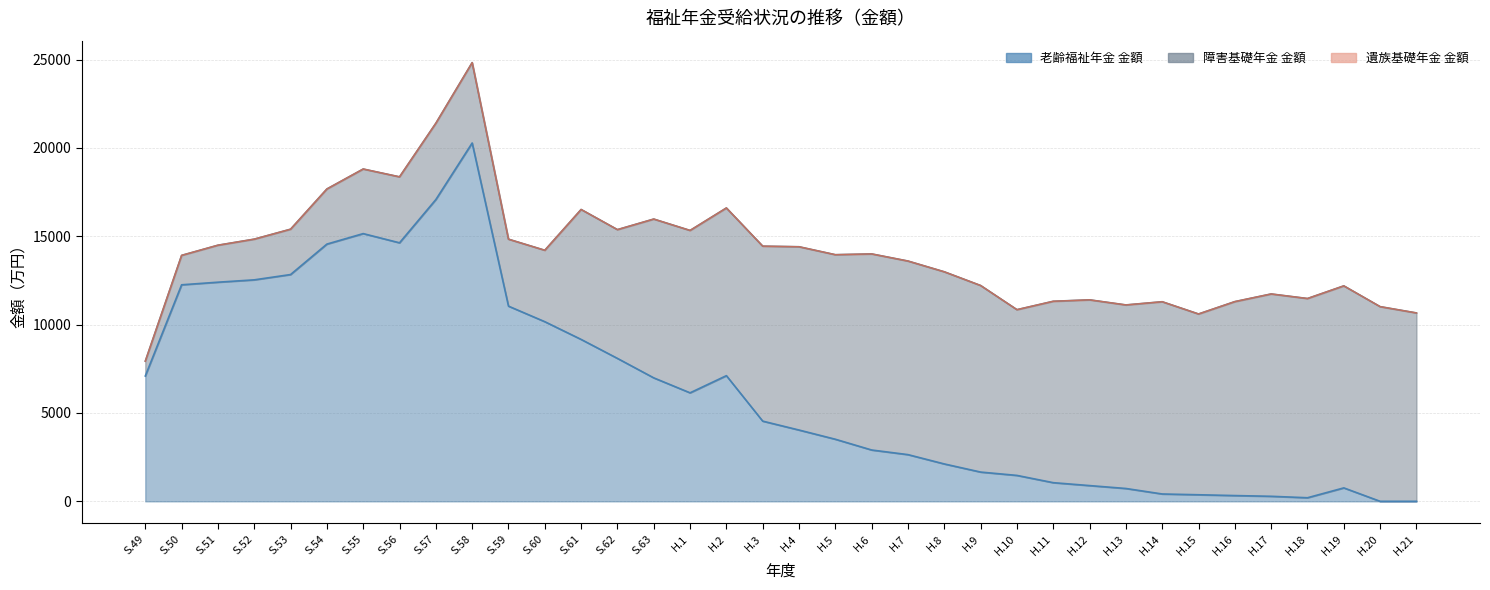

At how many categories does at least one series exceed 5157?

36